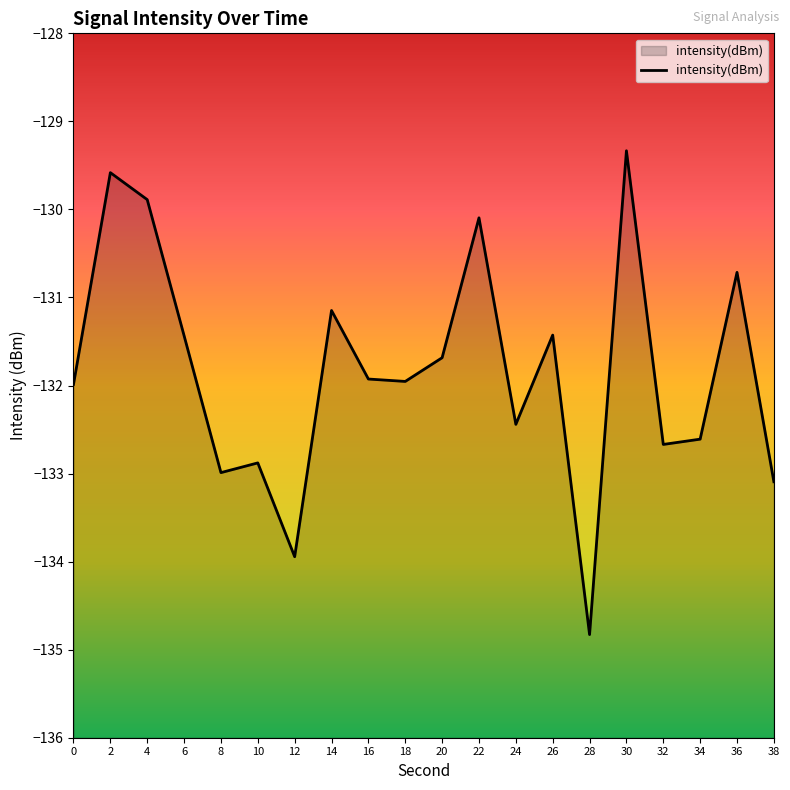

What is the average value?

-131.8